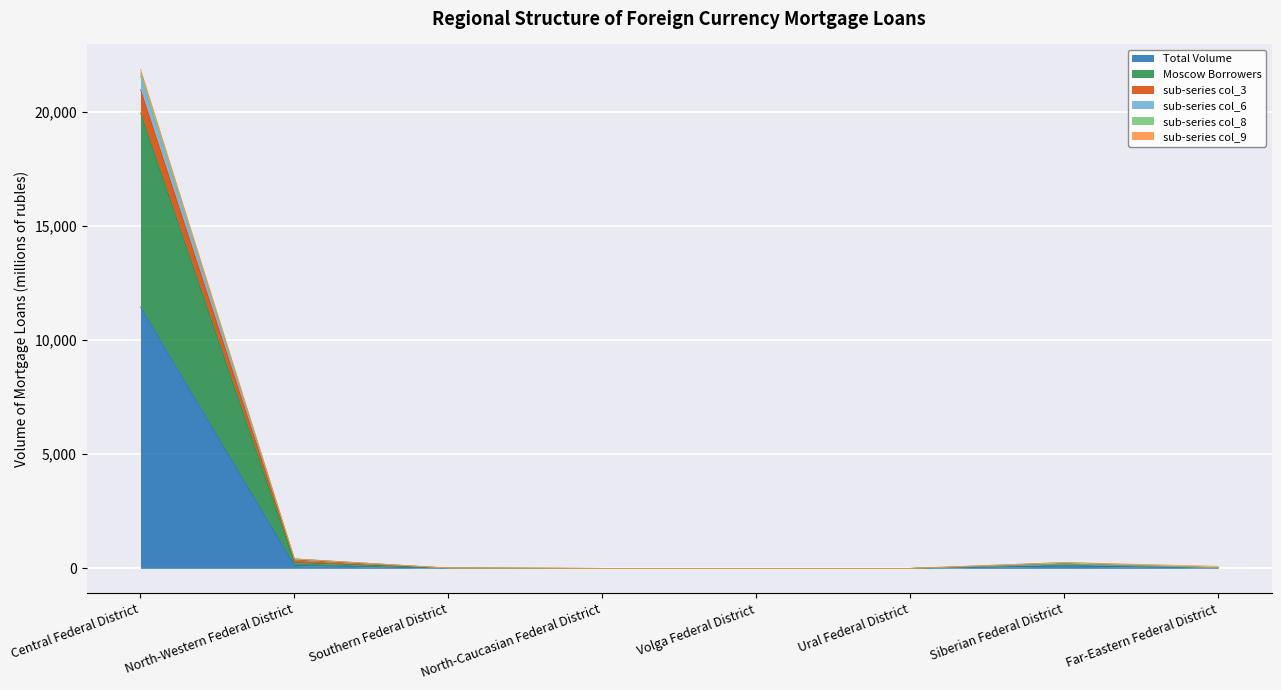

What is the greatest value displayed?

11454